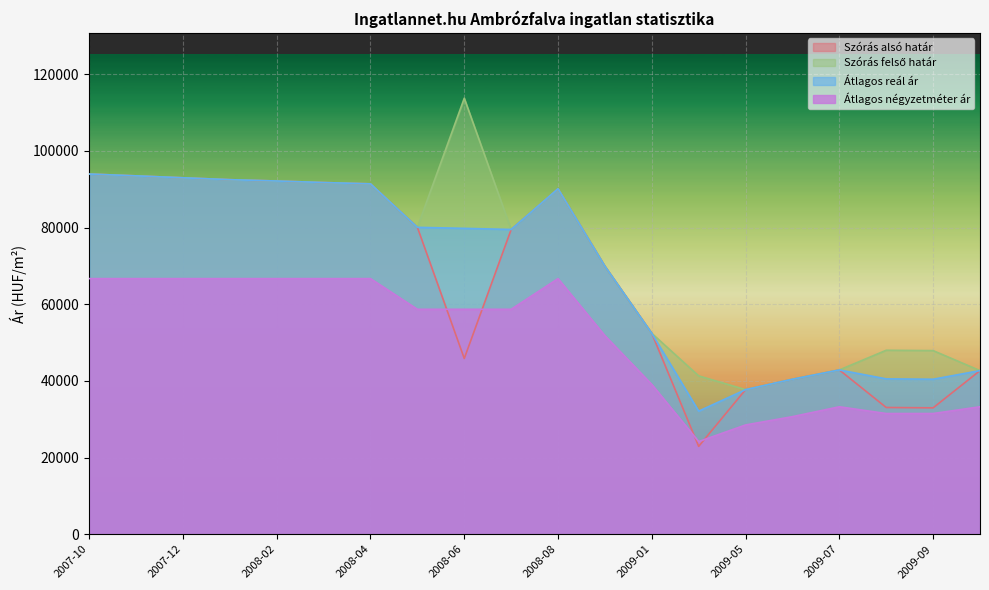

True or false: Szórás alsó határ and Átlagos reál ár cross at least once.

False